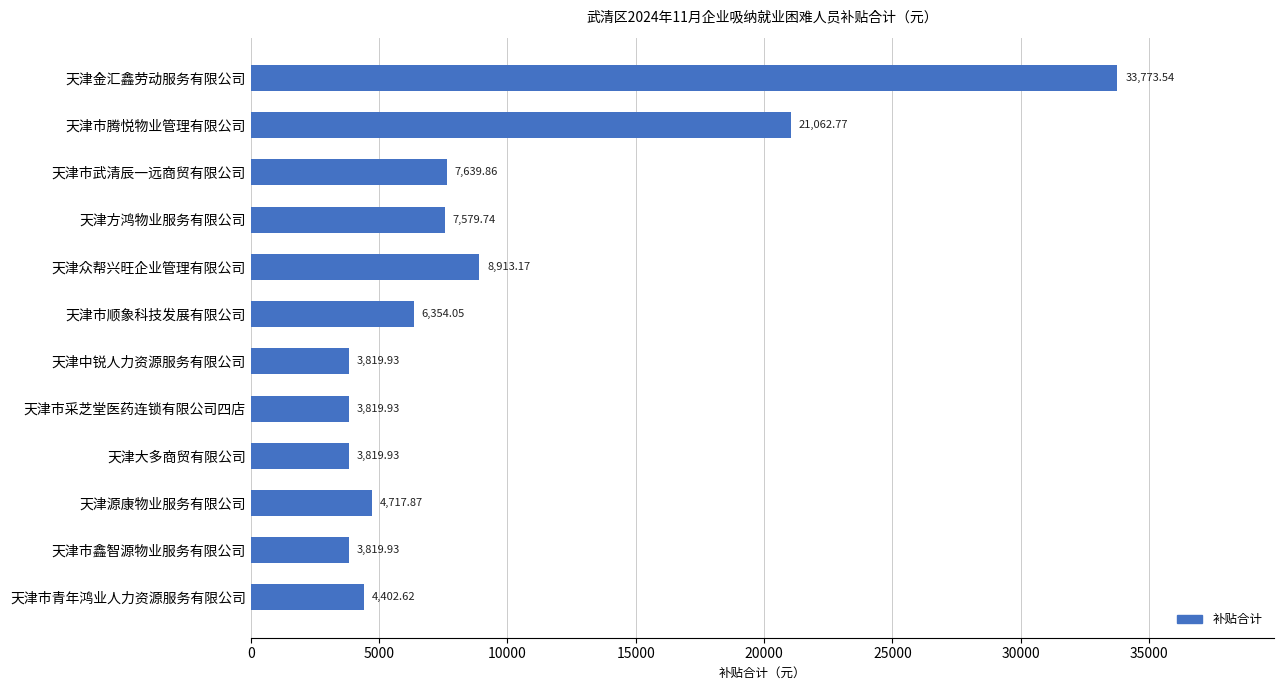

What is the difference between the second highest and second lowest values?

17242.8